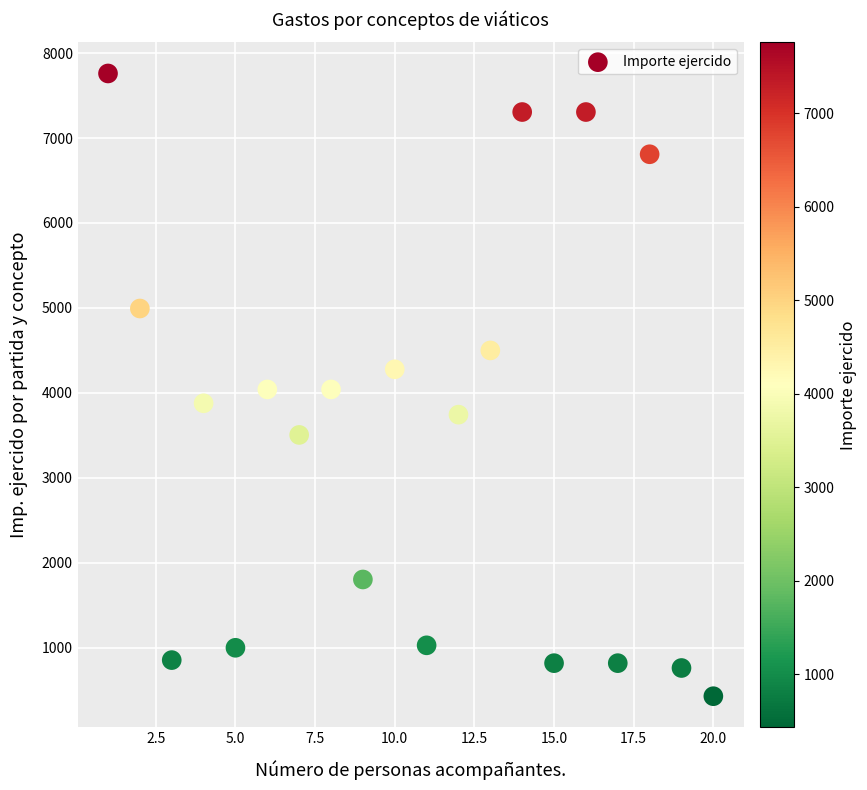

What is the range of Y values (max minus min)?

7330.0